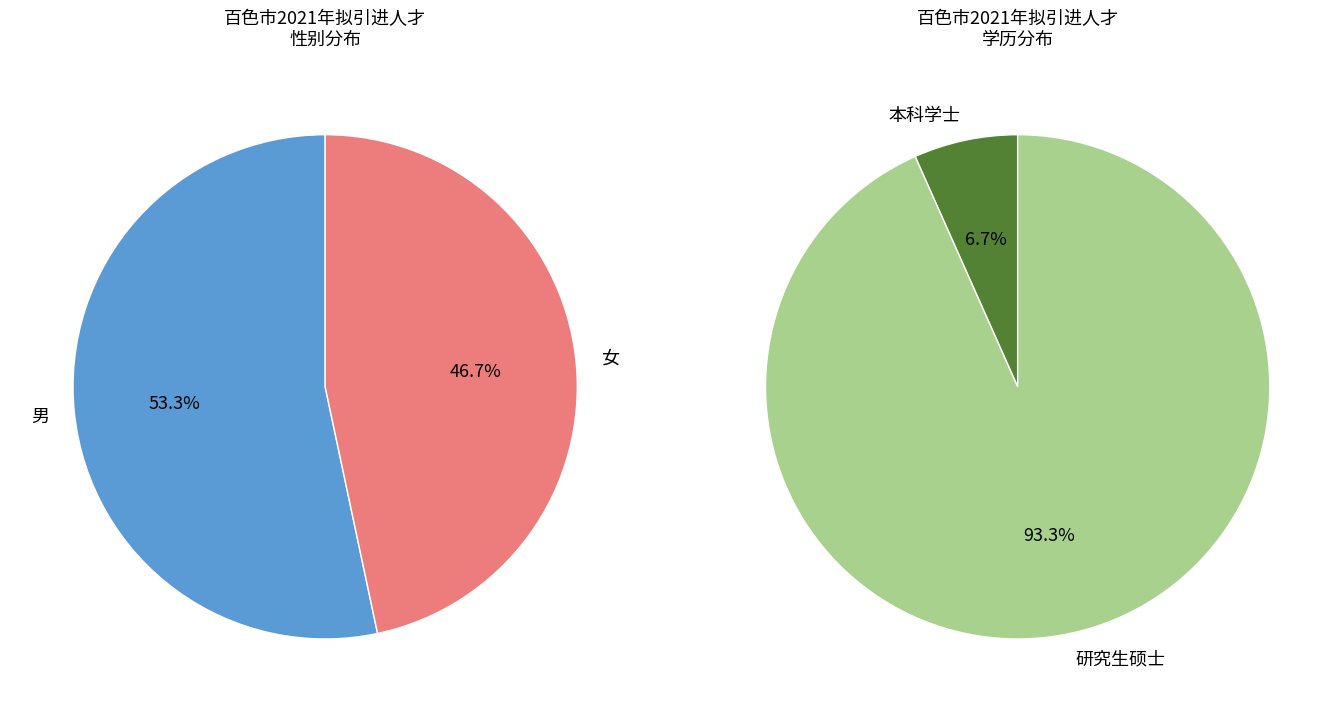

Which slice is the smallest?

女